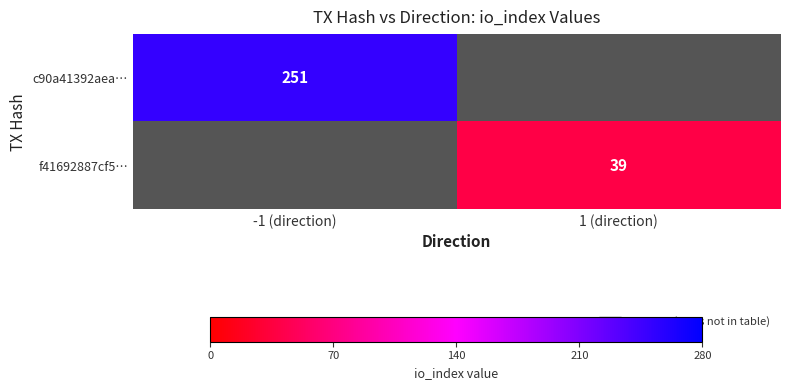

Is it true that c90a41392aea… equals 251 at -1 (direction)?

True